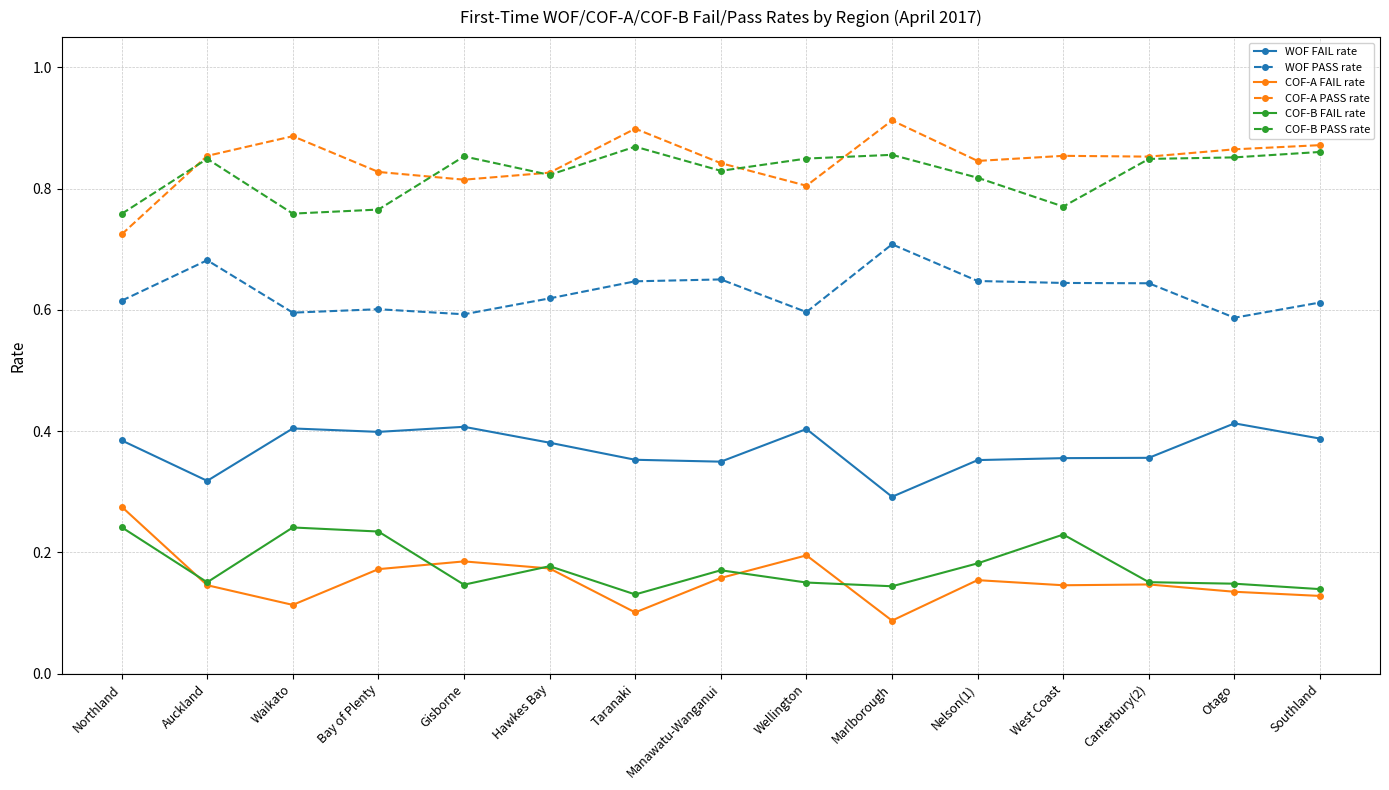

At Marlborough, list the series in order from smallest to largest.

COF-A FAIL rate, COF-B FAIL rate, WOF FAIL rate, WOF PASS rate, COF-B PASS rate, COF-A PASS rate